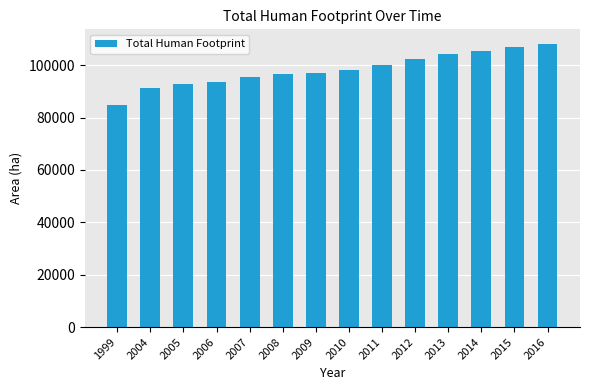

The value at 2014 is 105428.9. True or false?

True